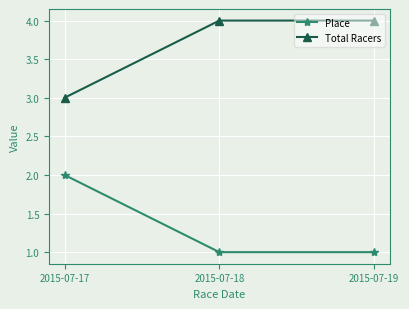

What is the maximum value shown in the chart?

4